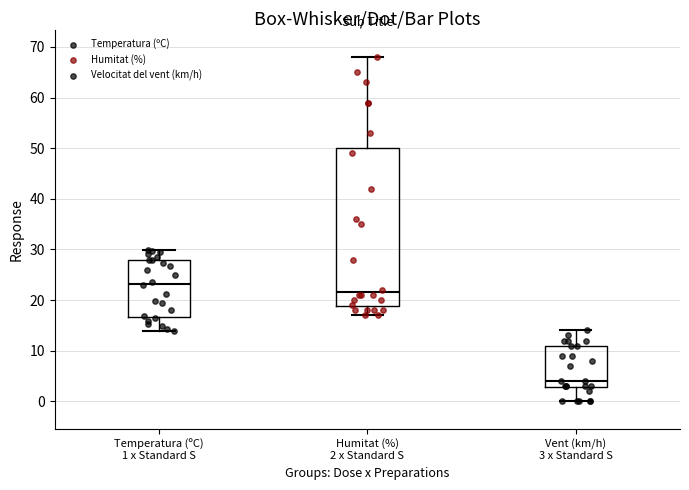

Comparing the boxes themselves (not the whiskers), which one is the tallest?

Humitat (%) 2 x Standard S